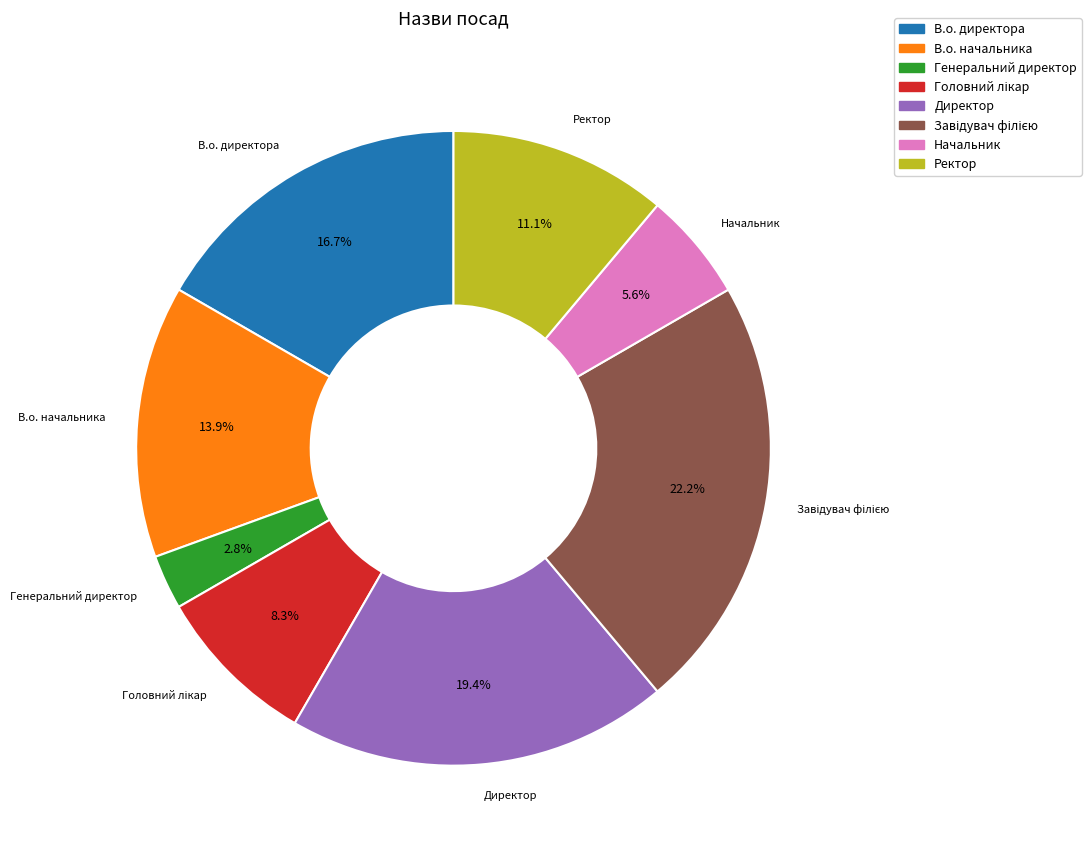

Does any single category account for the majority?

No